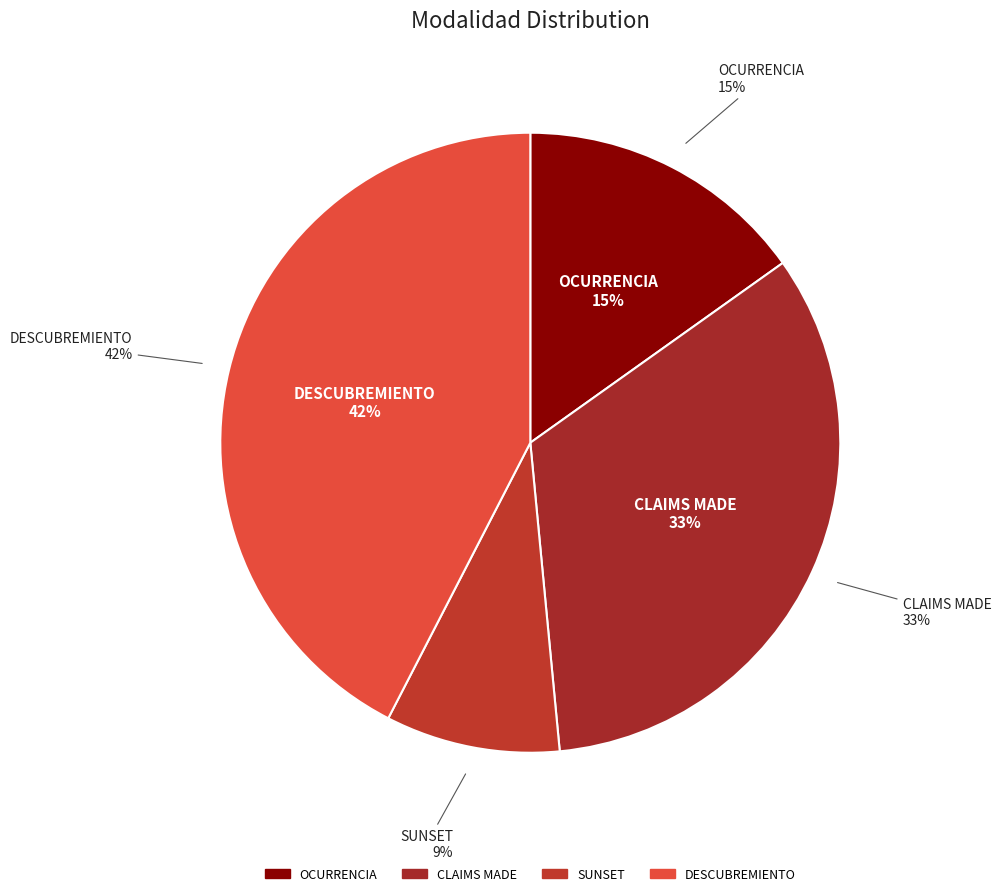

Combined, what portion of the pie is DESCUBREMIENTO and CLAIMS MADE?

75.8%